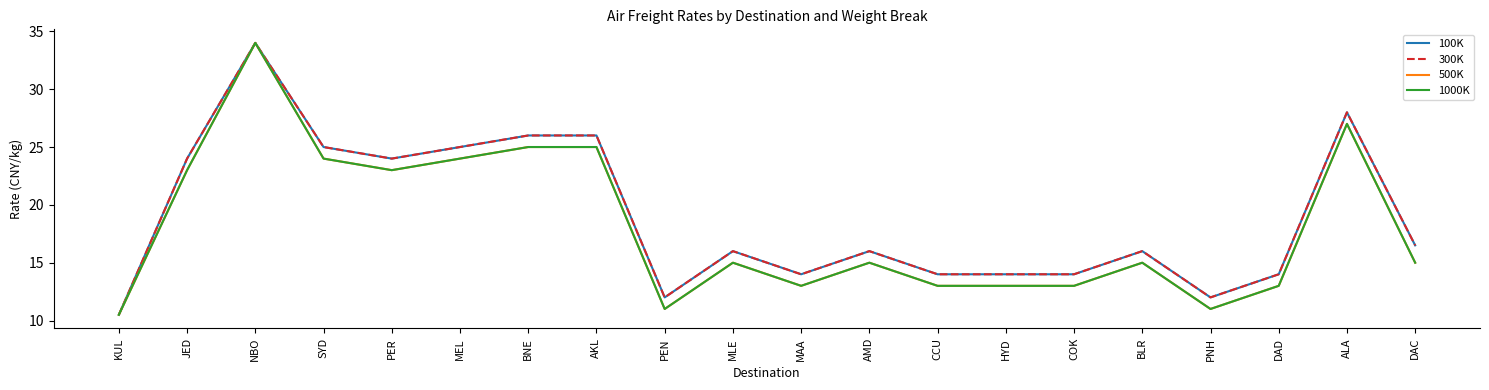

The 300K series shows 44.3 at BNE. True or false?

False